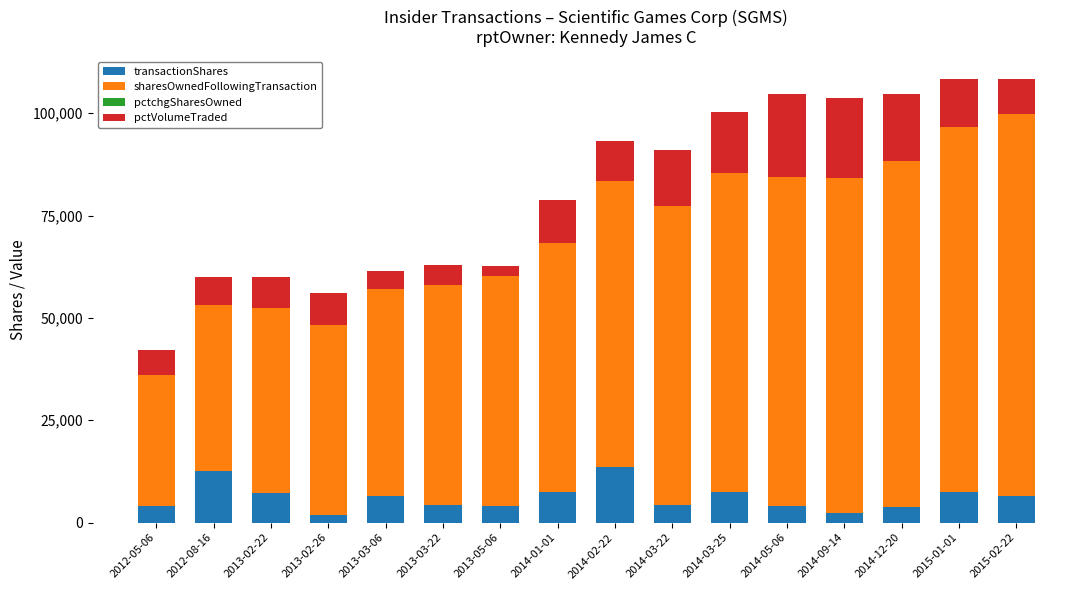

What is the sum of all transactionShares values?

97137